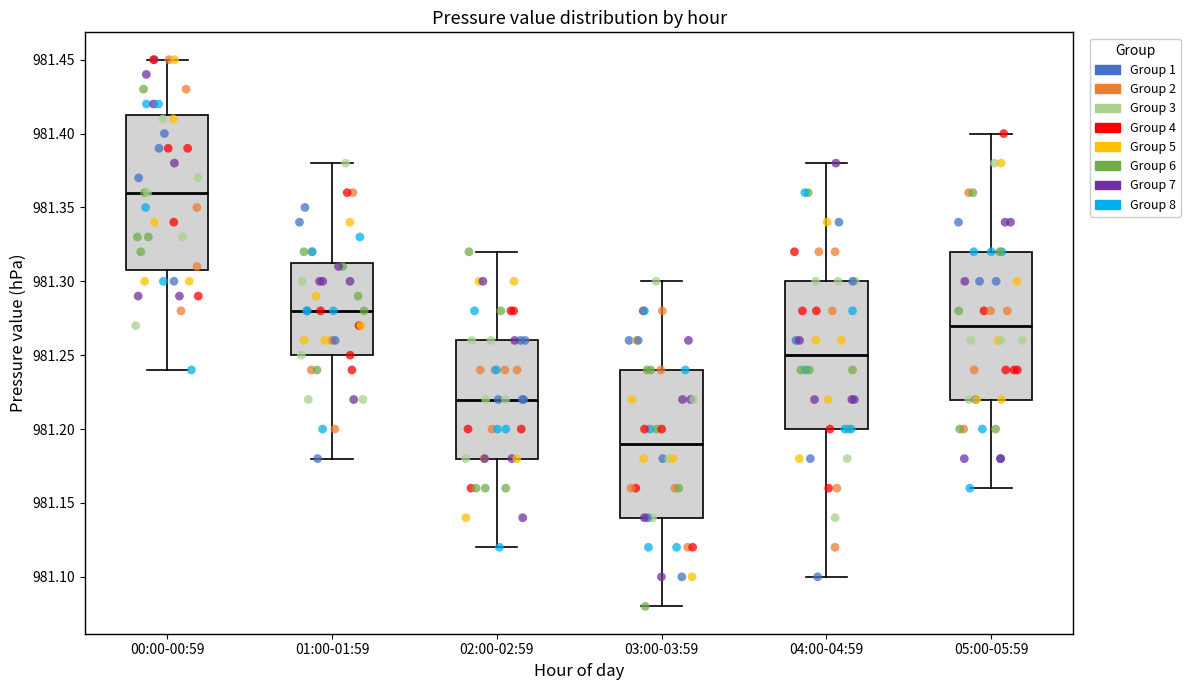

Reading left to right, read every box against the y-axis: the position of its median line, the range the box covers, and the ends of its whiskers. The values are not printed on the chart, so give them approximately, as read against the axis.

00:00-00:59: median 981.360, box 981.310 to 981.415, whiskers 981.240 to 981.450
01:00-01:59: median 981.280, box 981.250 to 981.315, whiskers 981.180 to 981.380
02:00-02:59: median 981.220, box 981.180 to 981.260, whiskers 981.120 to 981.320
03:00-03:59: median 981.190, box 981.140 to 981.240, whiskers 981.080 to 981.300
04:00-04:59: median 981.250, box 981.200 to 981.300, whiskers 981.100 to 981.380
05:00-05:59: median 981.270, box 981.220 to 981.320, whiskers 981.160 to 981.400